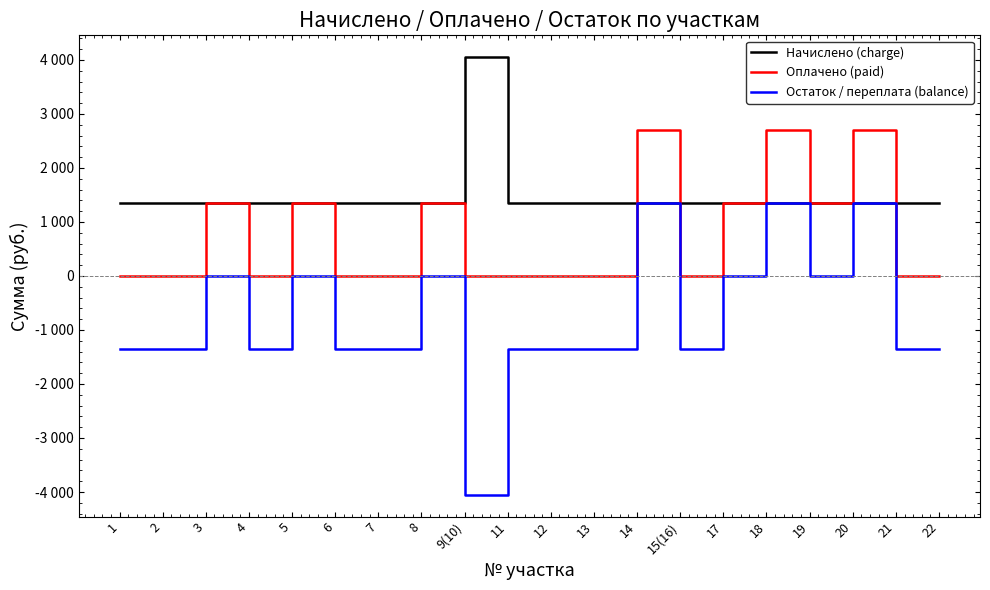

Is this an area chart (filled region under the line)?

No